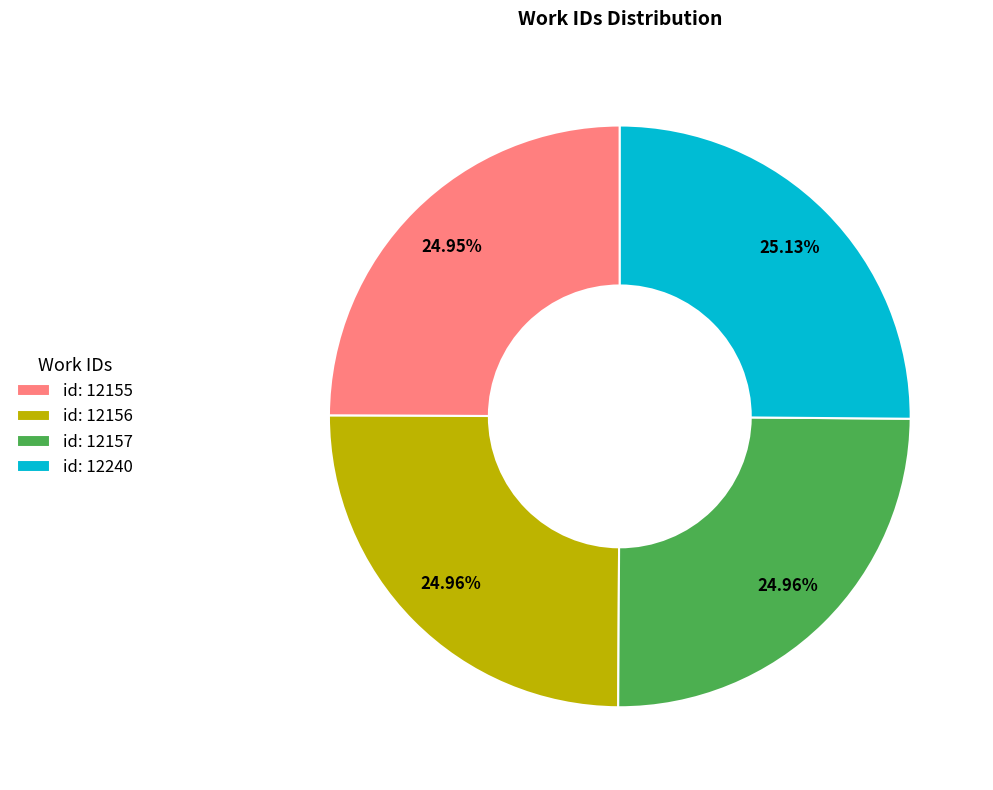

To the nearest percent, what portion does id: 12240 represent?

25%